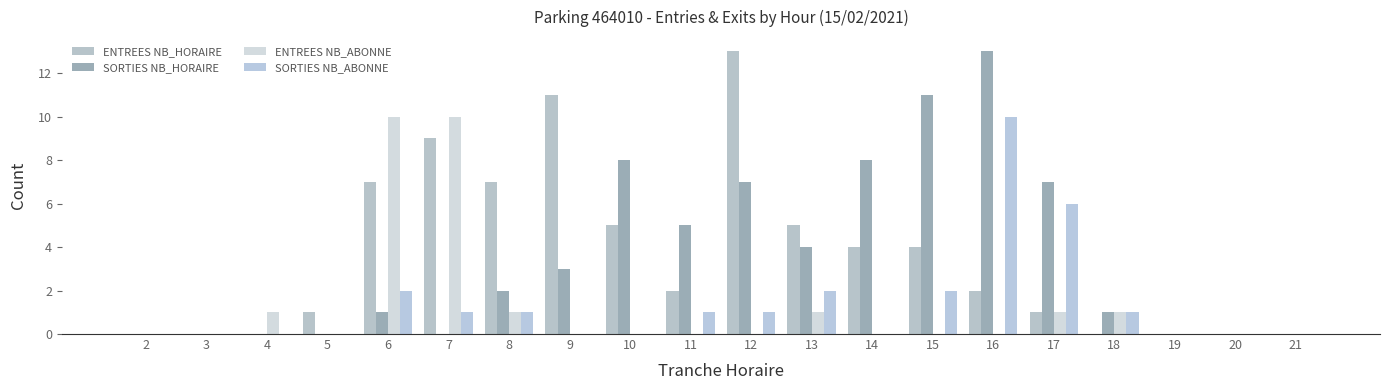

Rank the series at 12 from highest to lowest value.

ENTREES NB_HORAIRE, SORTIES NB_HORAIRE, SORTIES NB_ABONNE, ENTREES NB_ABONNE